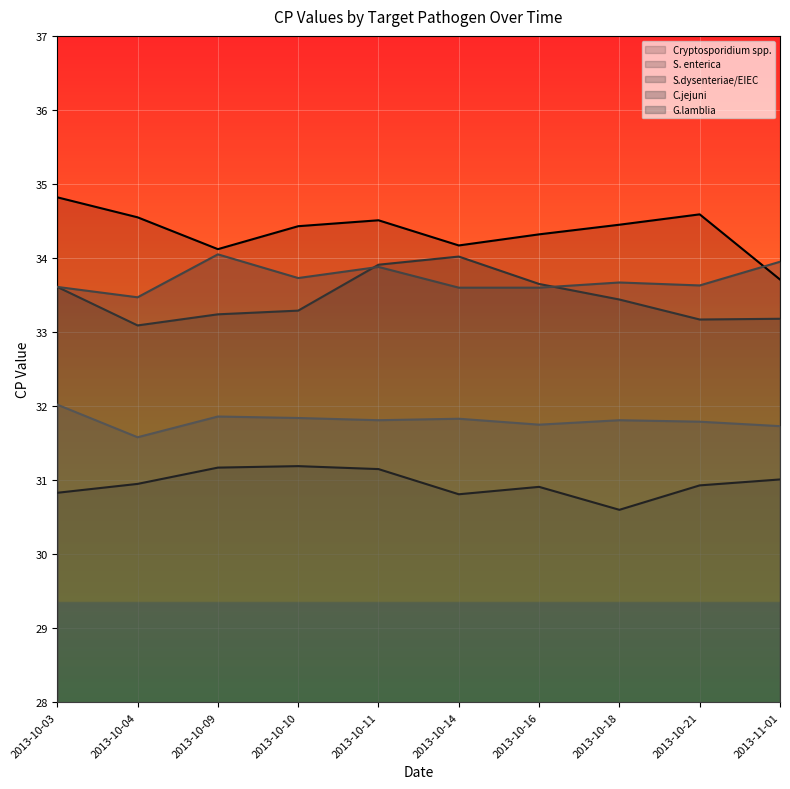

Which series has the widest spread of values?

Cryptosporidium spp.